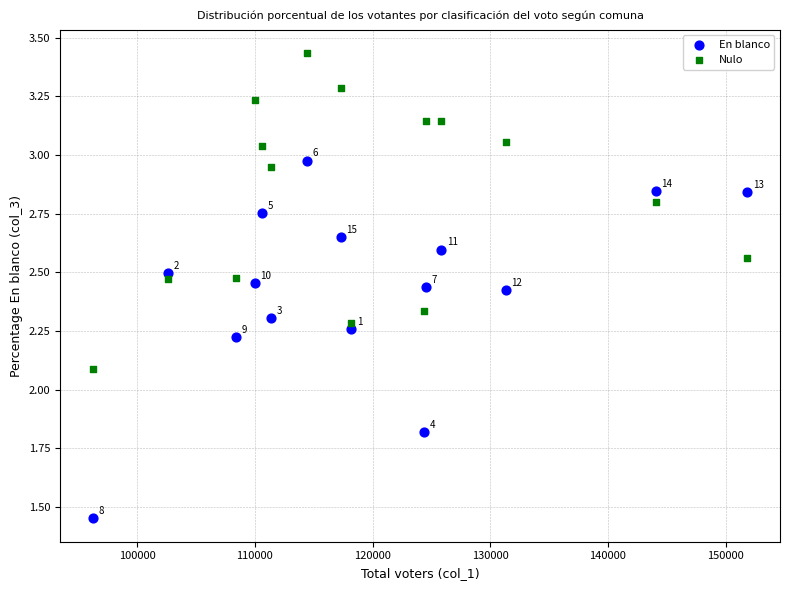

Which series has the widest spread of Y values?

En blanco